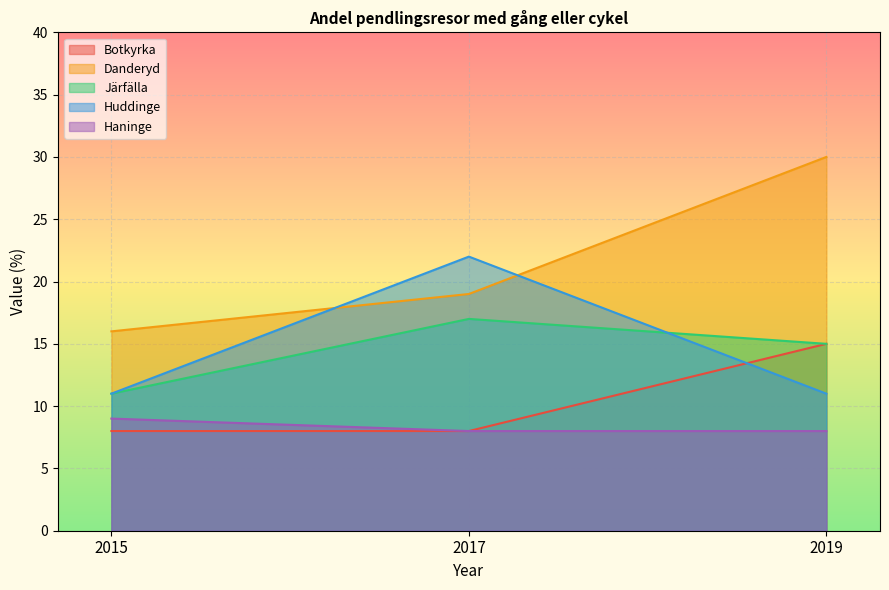

At 2019, list the series in order from largest to smallest.

Danderyd, Botkyrka, Järfälla, Huddinge, Haninge